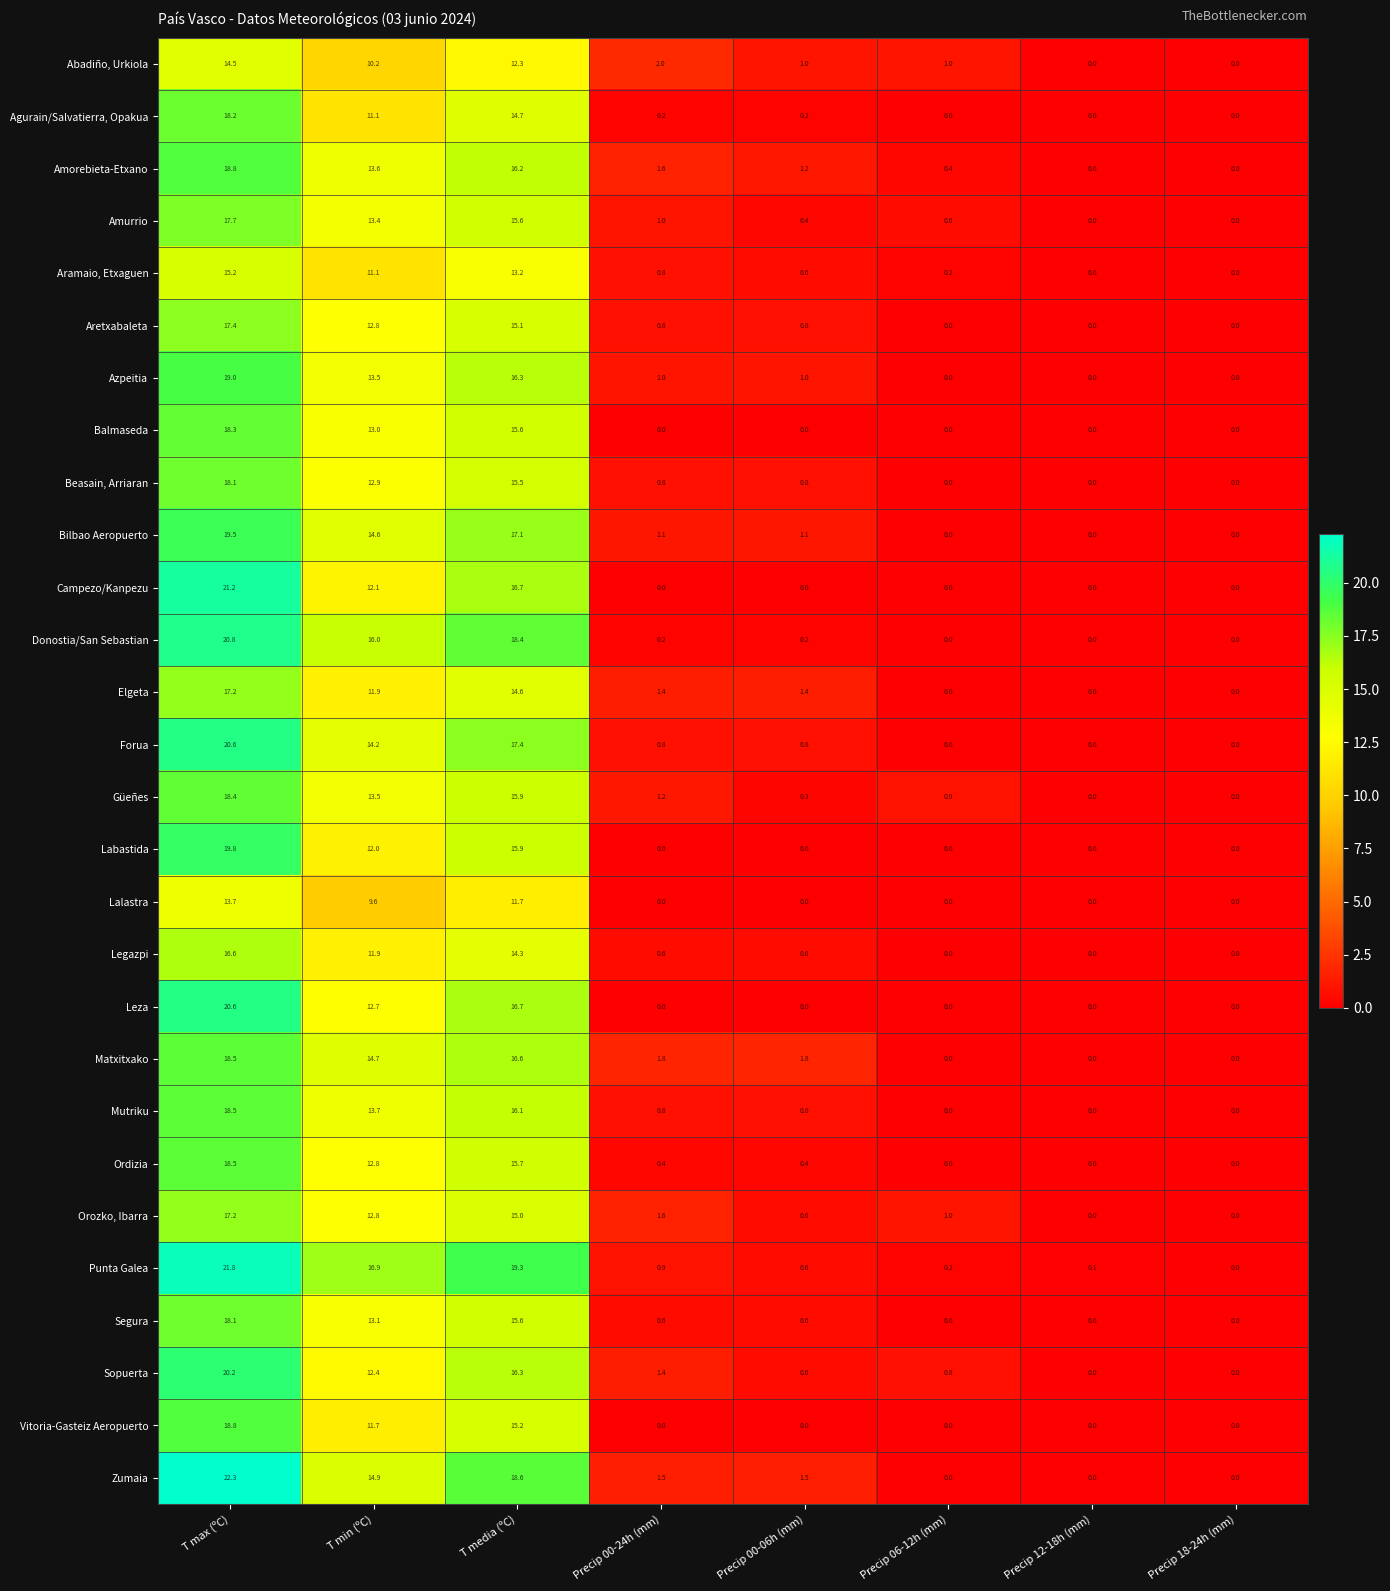

What is the total value across all series at T media (ºC)?

441.6